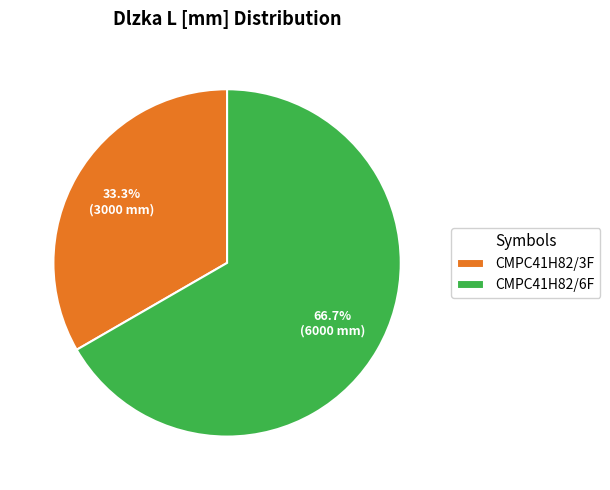

Is it true that CMPC41H82/6F is 55% of the pie?

False